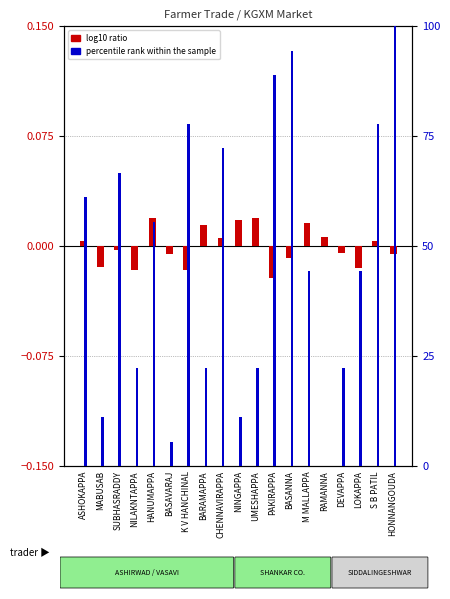

How many distinct data groups are displayed?

2